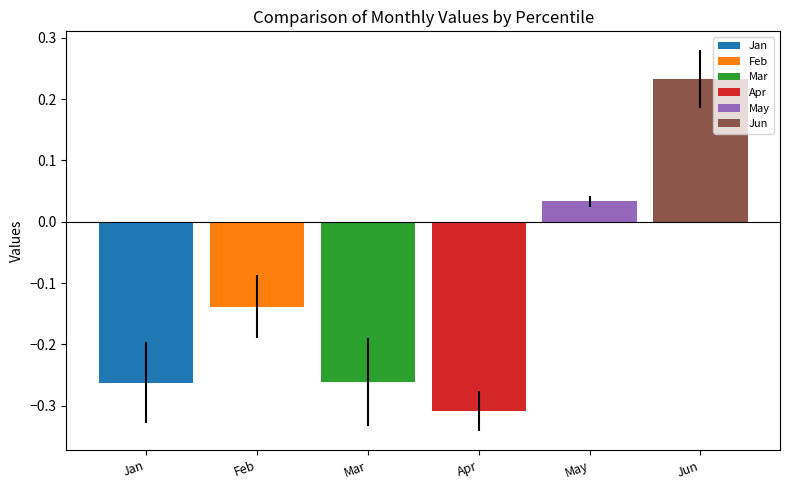

Which series has the widest spread of values?

Jan